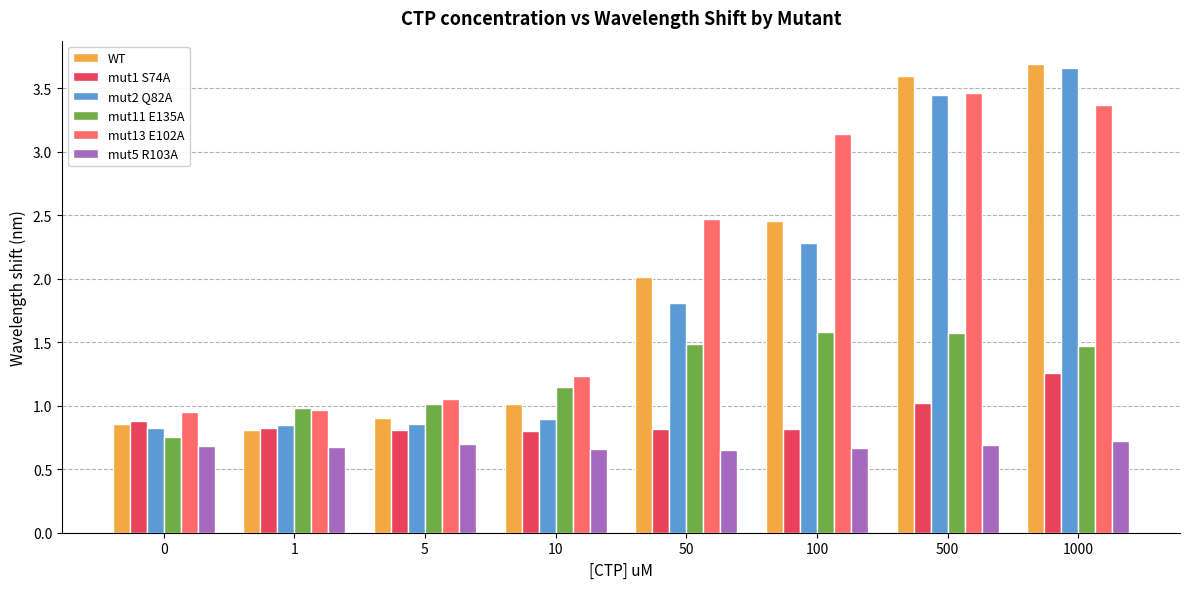

Which category has the highest value in the mut13 E102A series?

500